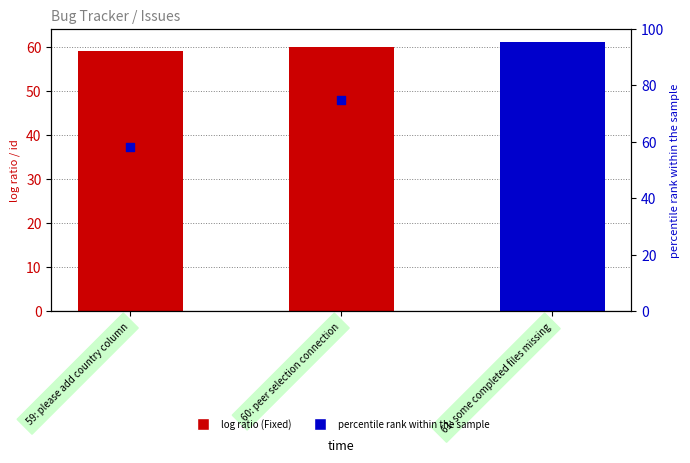

What is the total value across all series at 61: some completed files missing?

111